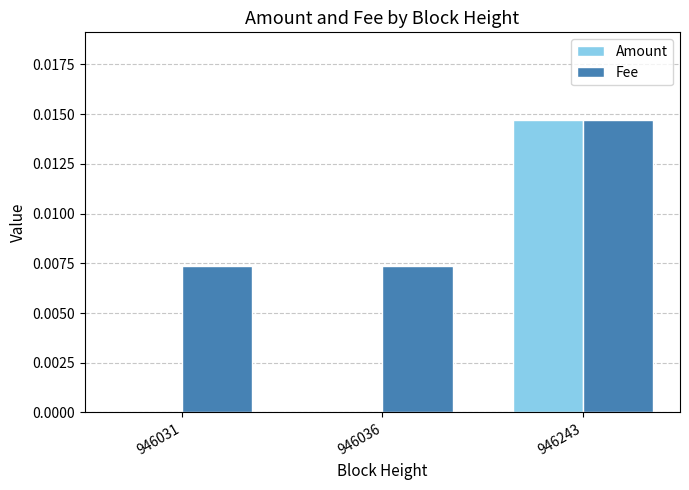

The value of Amount at 946036 is 0.0. True or false?

True